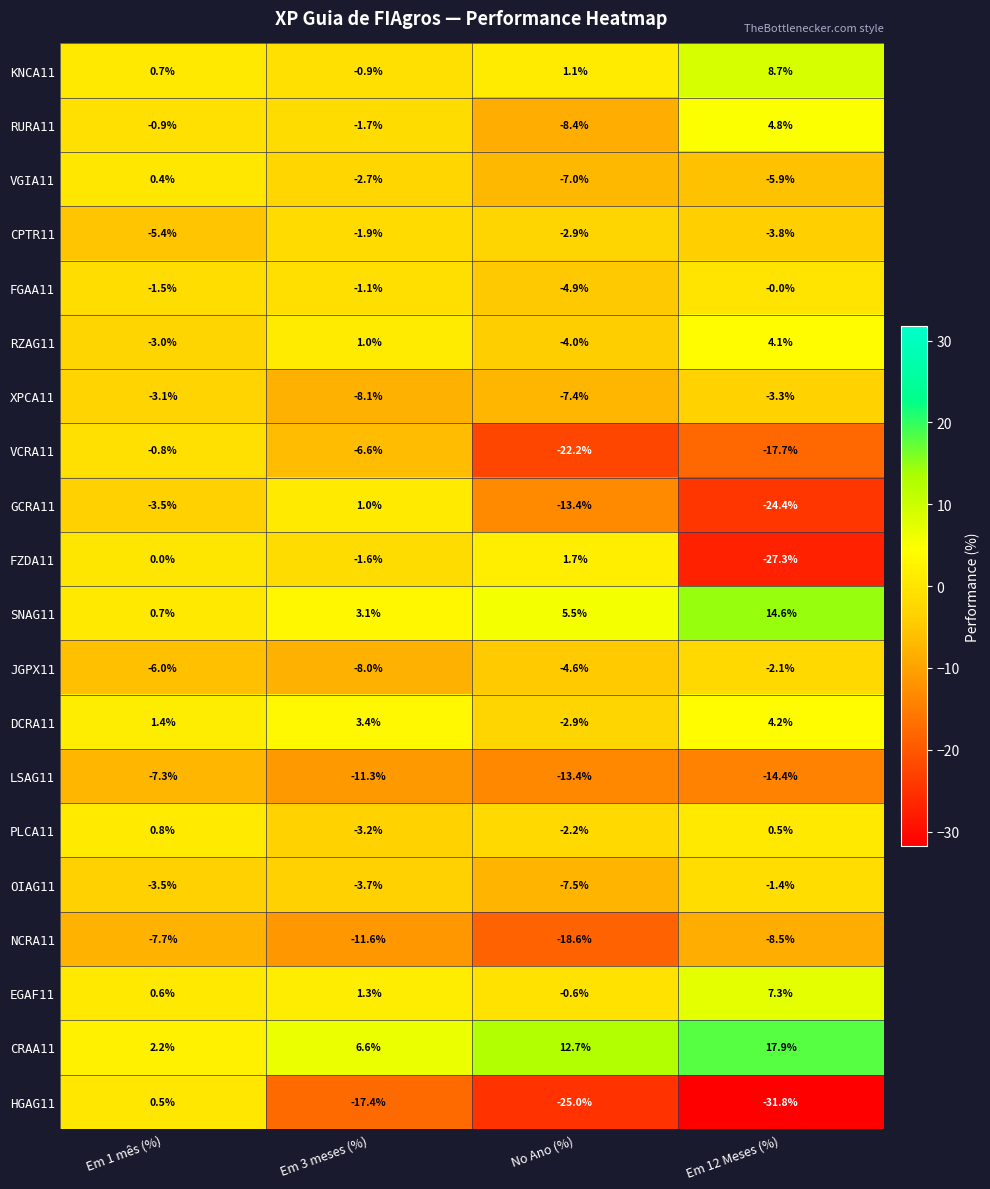

Rank the categories by CRAA11 value from highest to lowest.

Em 12 Meses (%), No Ano (%), Em 3 meses (%), Em 1 mês (%)